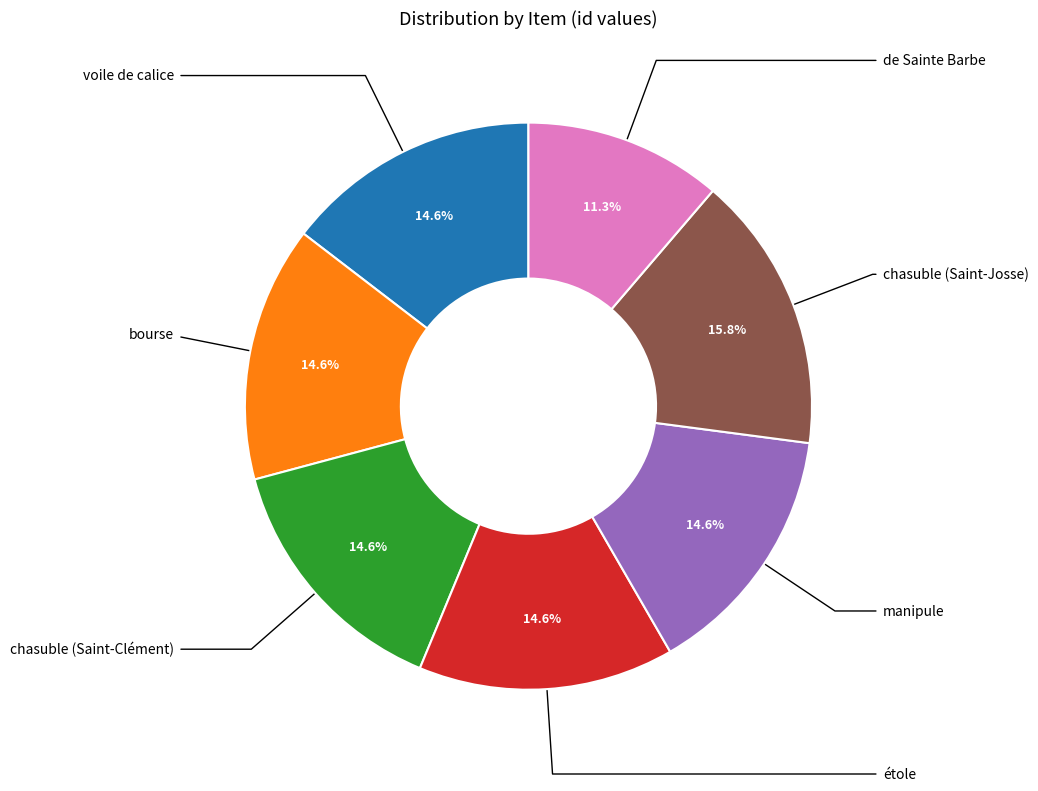

Does any single category account for the majority?

No